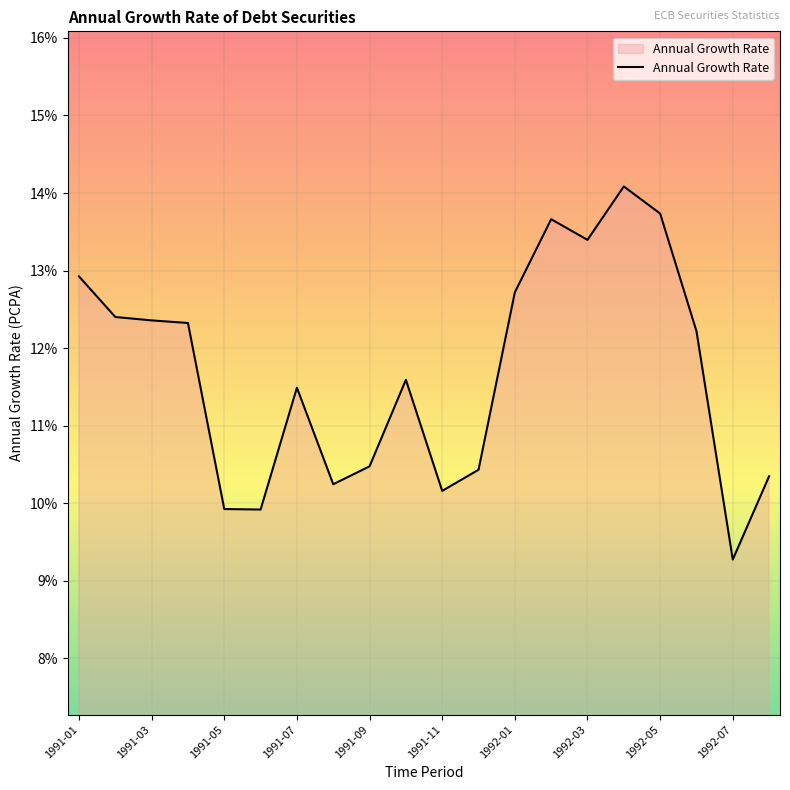

What is the greatest value displayed?

14.1